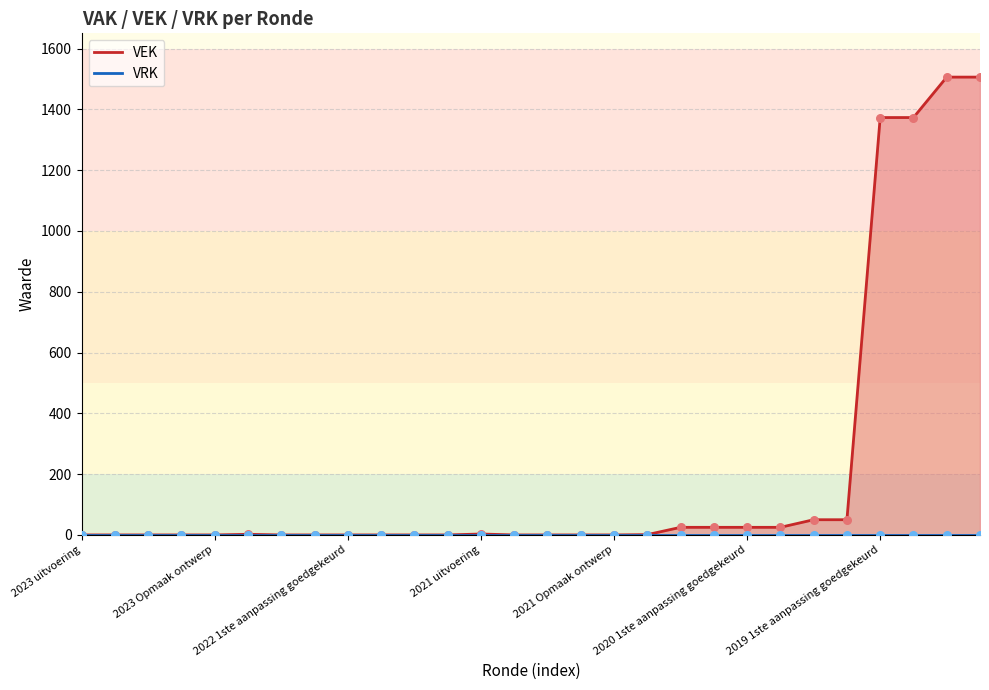

Which series reaches the maximum Y coordinate?

VEK